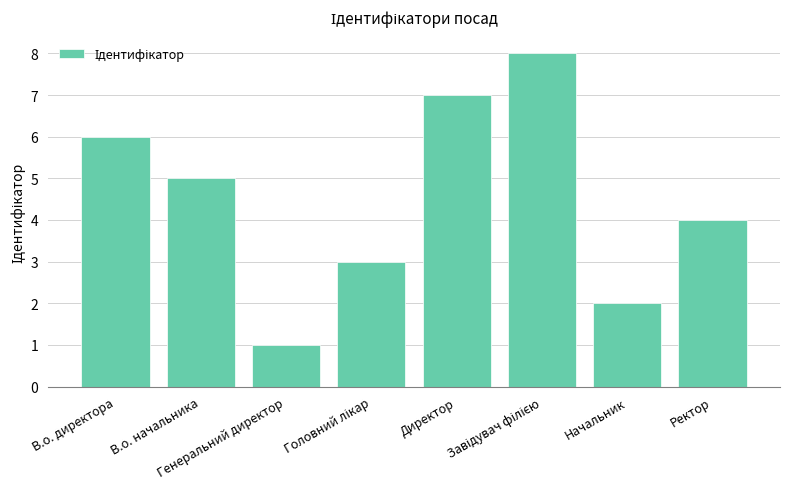

What is the greatest value displayed?

8